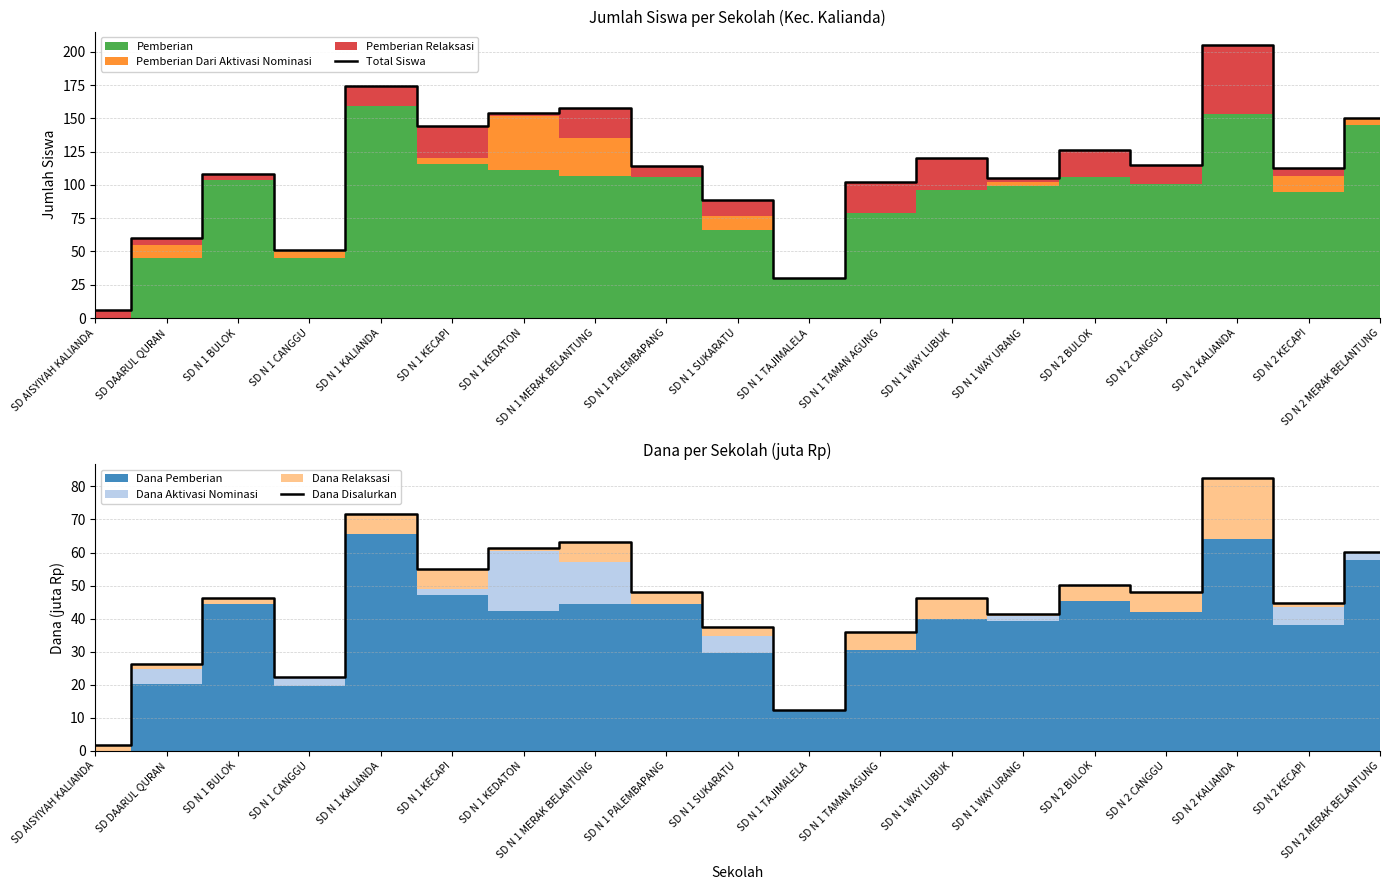

Reading left to right, list all the values displayed in this chart.

Total Siswa: 6.0	60.0	108.0	51.0	174.0	144.0	154.0	158.0	114.0	89.0	30.0	102.0	120.0	105.0	126.0	115.0	205.0	113.0	150.0
Dana Disalurkan: 1.8	26.3	46.4	22.3	71.8	55.1	61.4	63.2	48.1	37.4	12.4	36.0	46.4	41.4	50.2	48.1	82.6	44.8	60.1